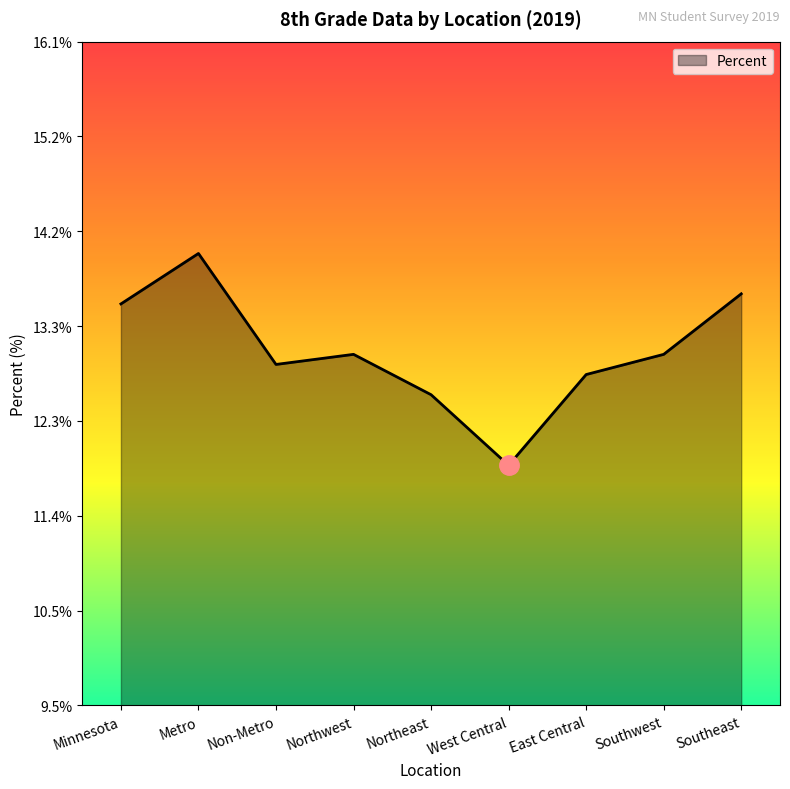

What is the label of the 9th point from the right?

Minnesota